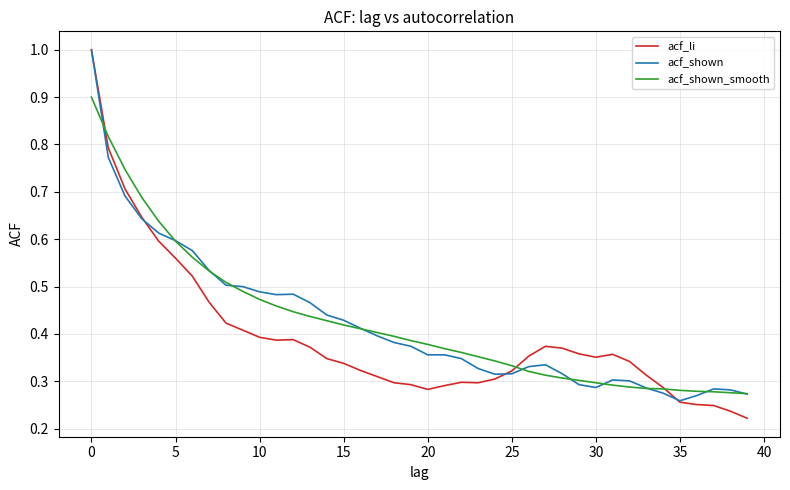

What is the greatest value displayed?

1.0